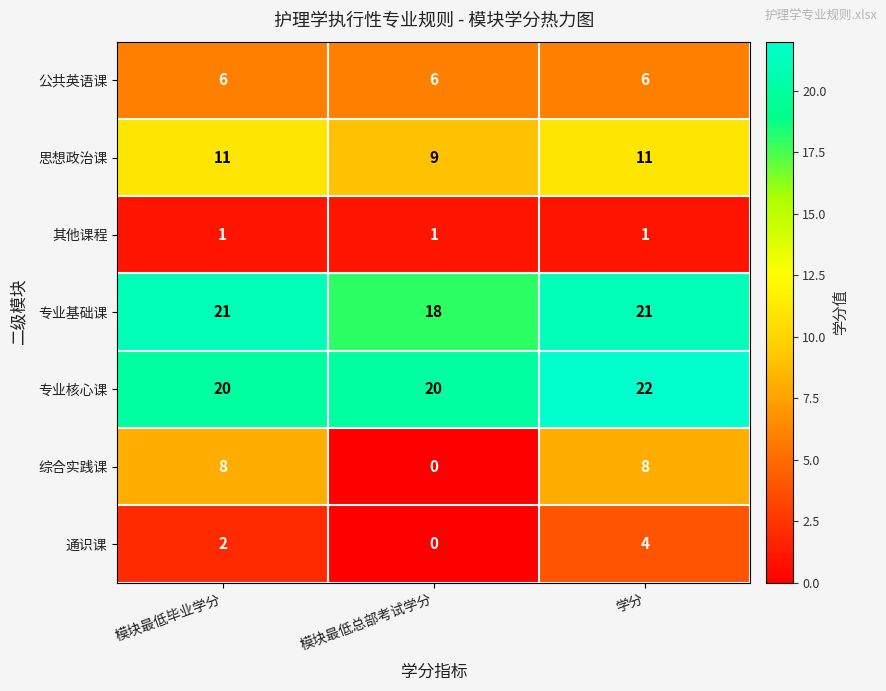

What is the spread (max minus min) of values at 学分?

21